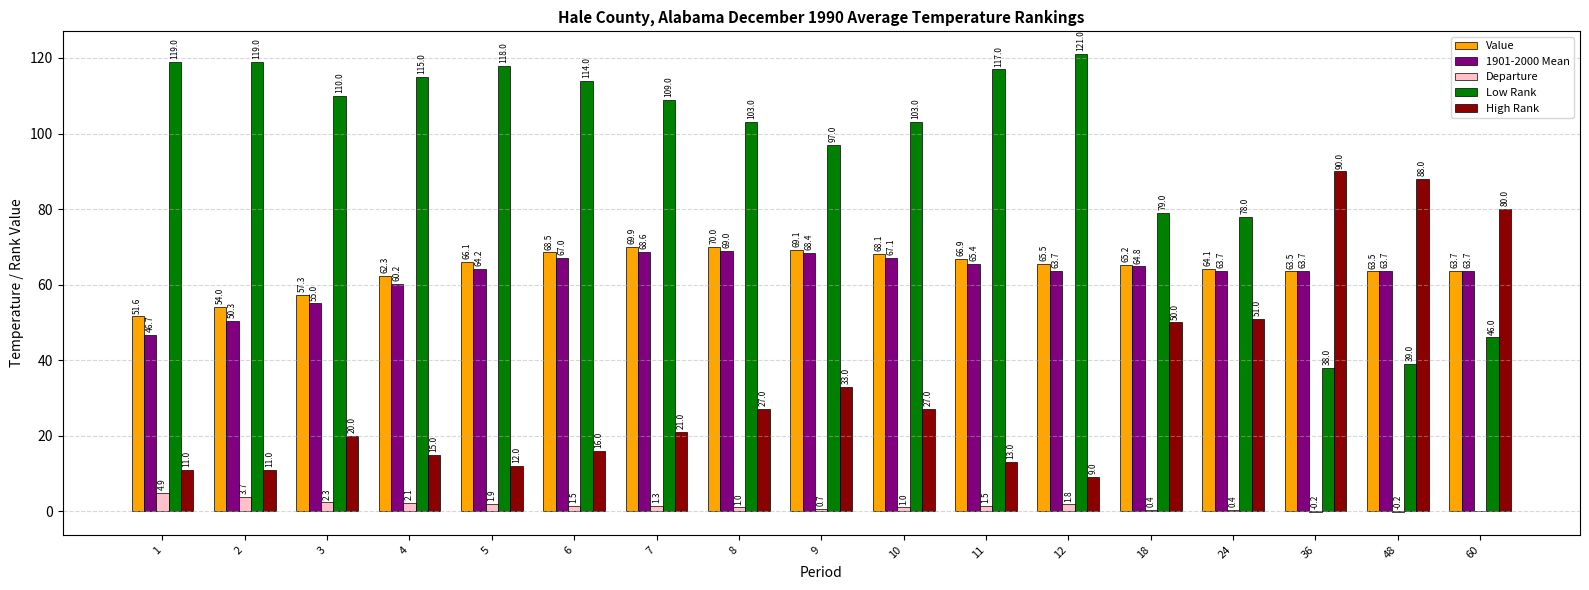

Which series has the largest total across all categories?

Low Rank